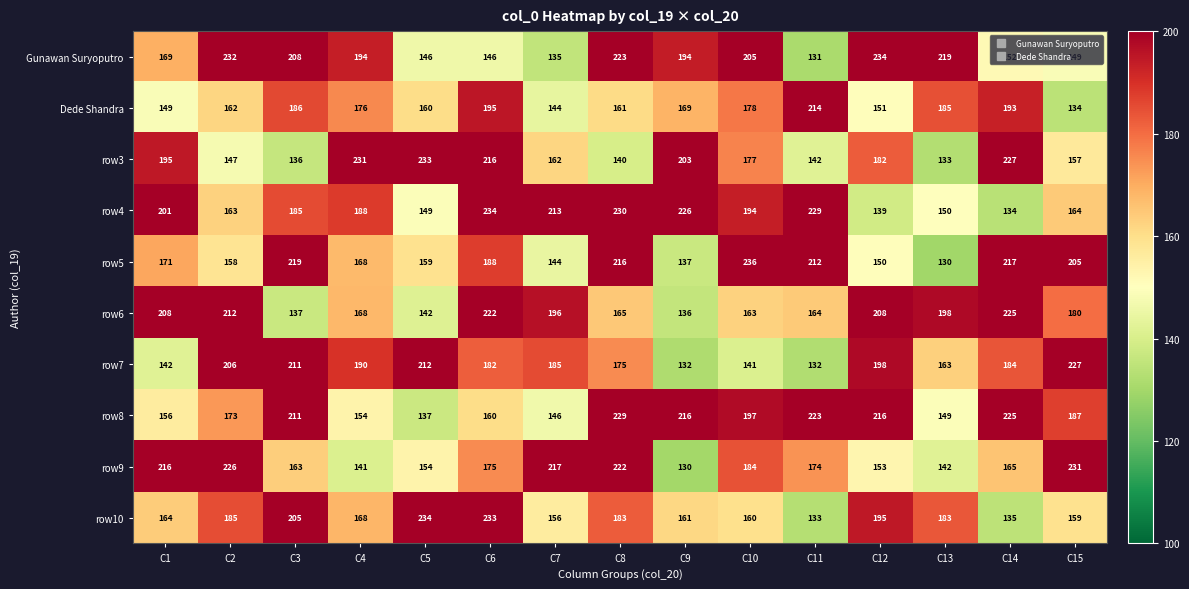

What is the difference between the maximum and minimum values in the Gunawan Suryoputro series?

103